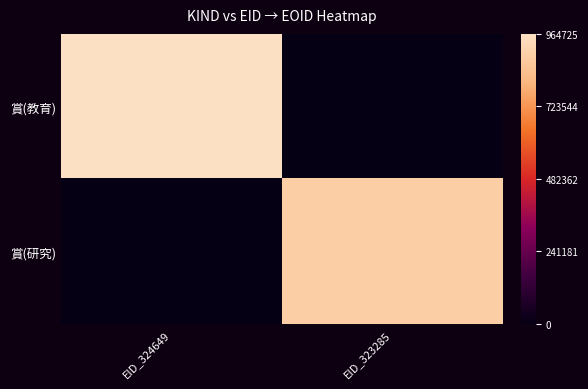

List the series in order of their peak value, highest first.

賞(教育), 賞(研究)